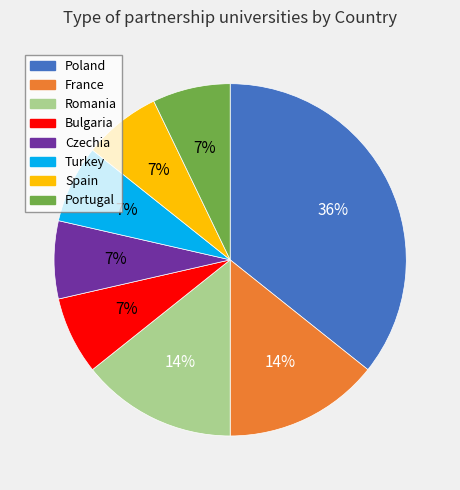

Count the number of slices in the pie.

8